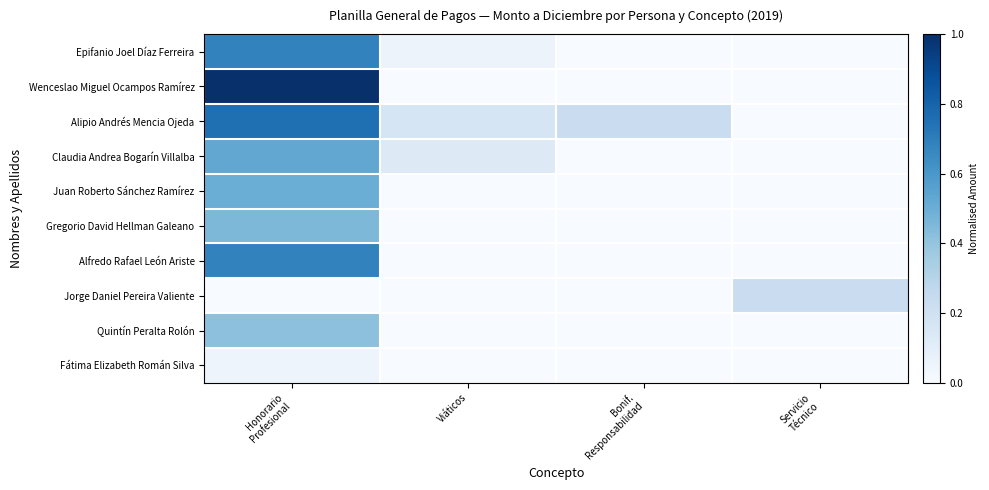

Rank the series by their maximum value, from lowest to highest.

Fátima Elizabeth Román Silva, Jorge Daniel Pereira Valiente, Quintín Peralta Rolón, Gregorio David Hellman Galeano, Juan Roberto Sánchez Ramírez, Claudia Andrea Bogarín Villalba, Epifanio Joel Díaz Ferreira, Alfredo Rafael León Ariste, Alipio Andrés Mencia Ojeda, Wenceslao Miguel Ocampos Ramírez